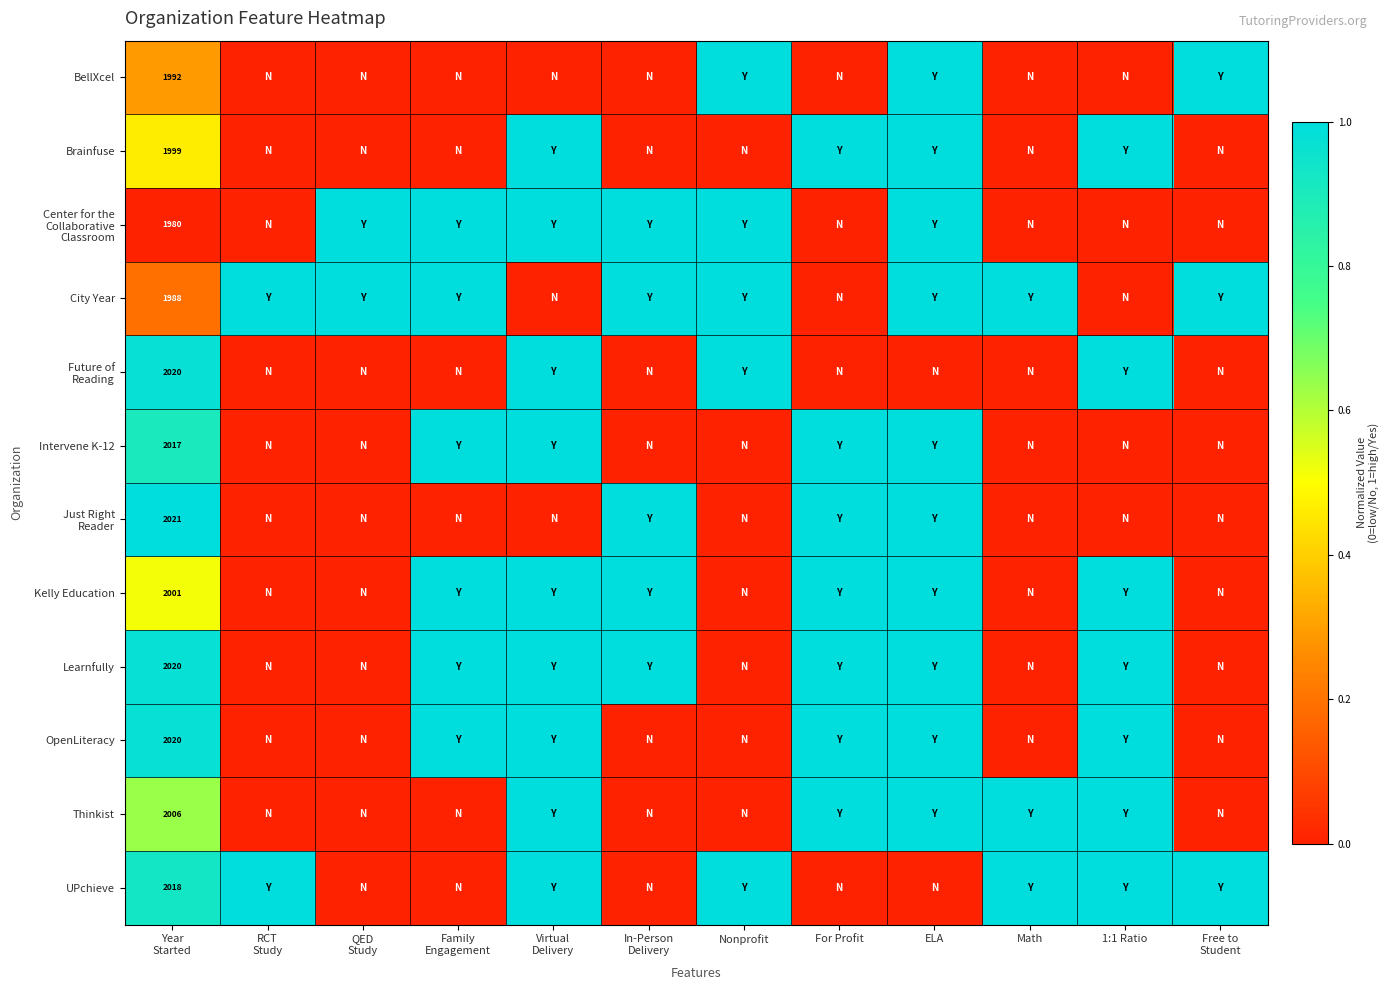

At how many categories does at least one series exceed 0?

12